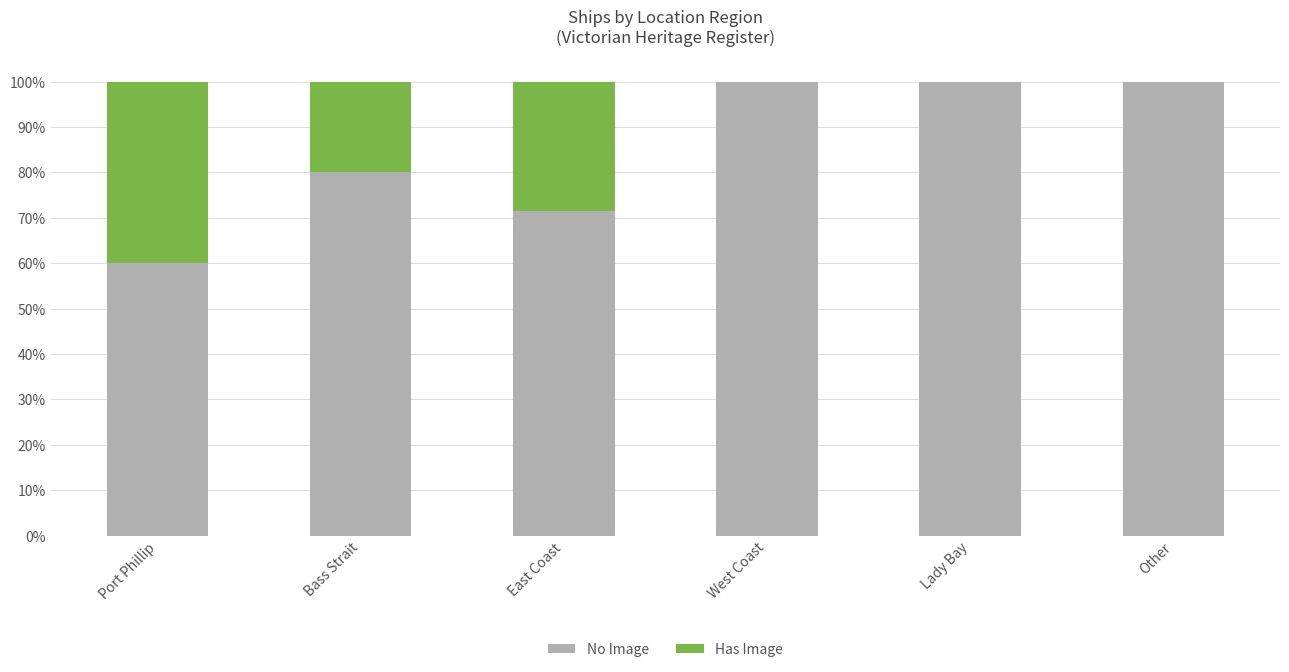

The No Image series shows 137.9 at Lady Bay. True or false?

False